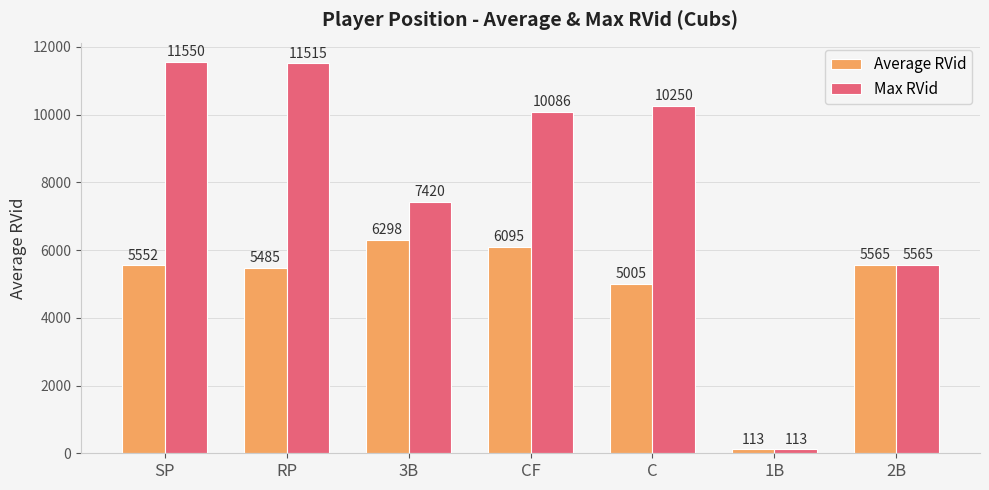

Which series has the largest total across all categories?

Max RVid